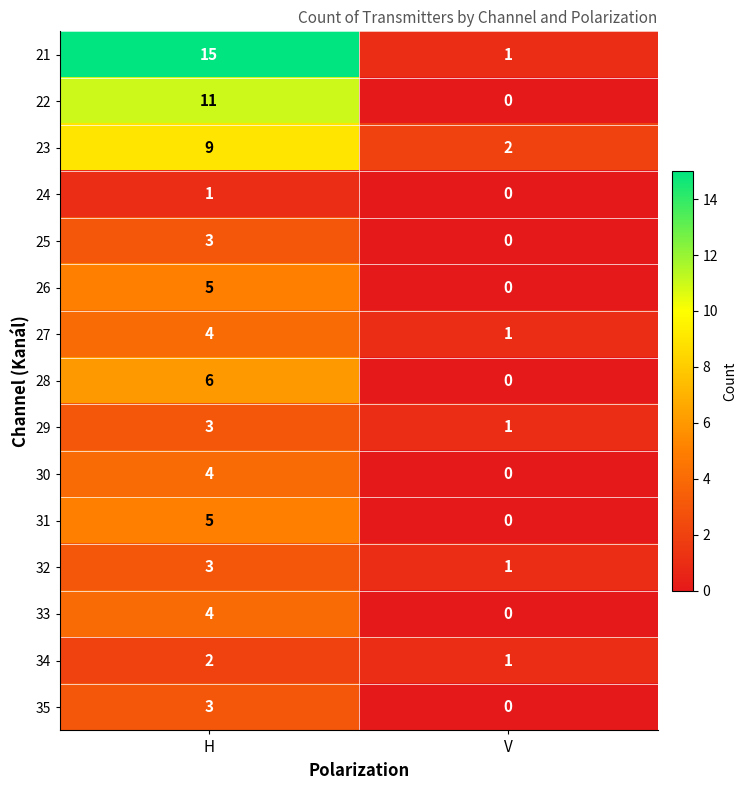

What is the greatest value displayed?

15